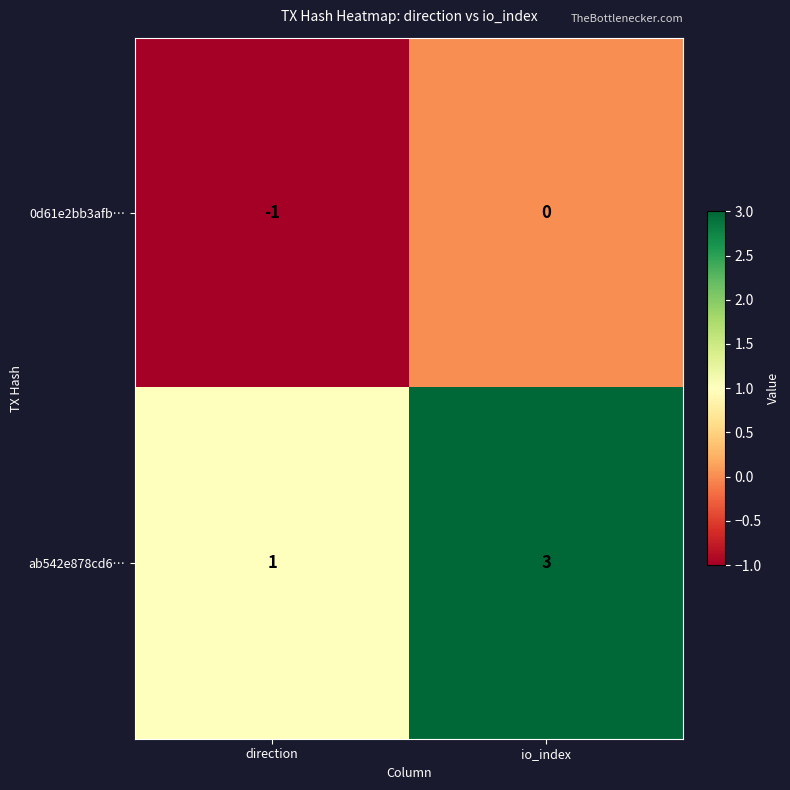

Reading left to right, transcribe all the data shown in this chart.

0d61e2bb3afb…: direction=-1	io_index=0
ab542e878cd6…: direction=1	io_index=3